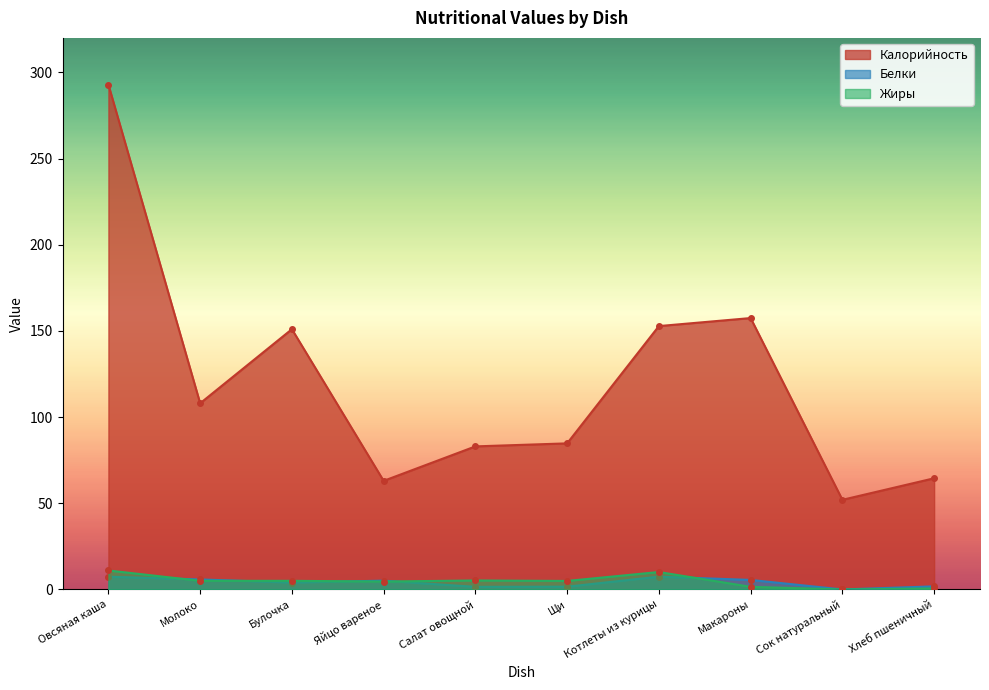

At which label does Калорийность first exceed 108?

Овсяная каша